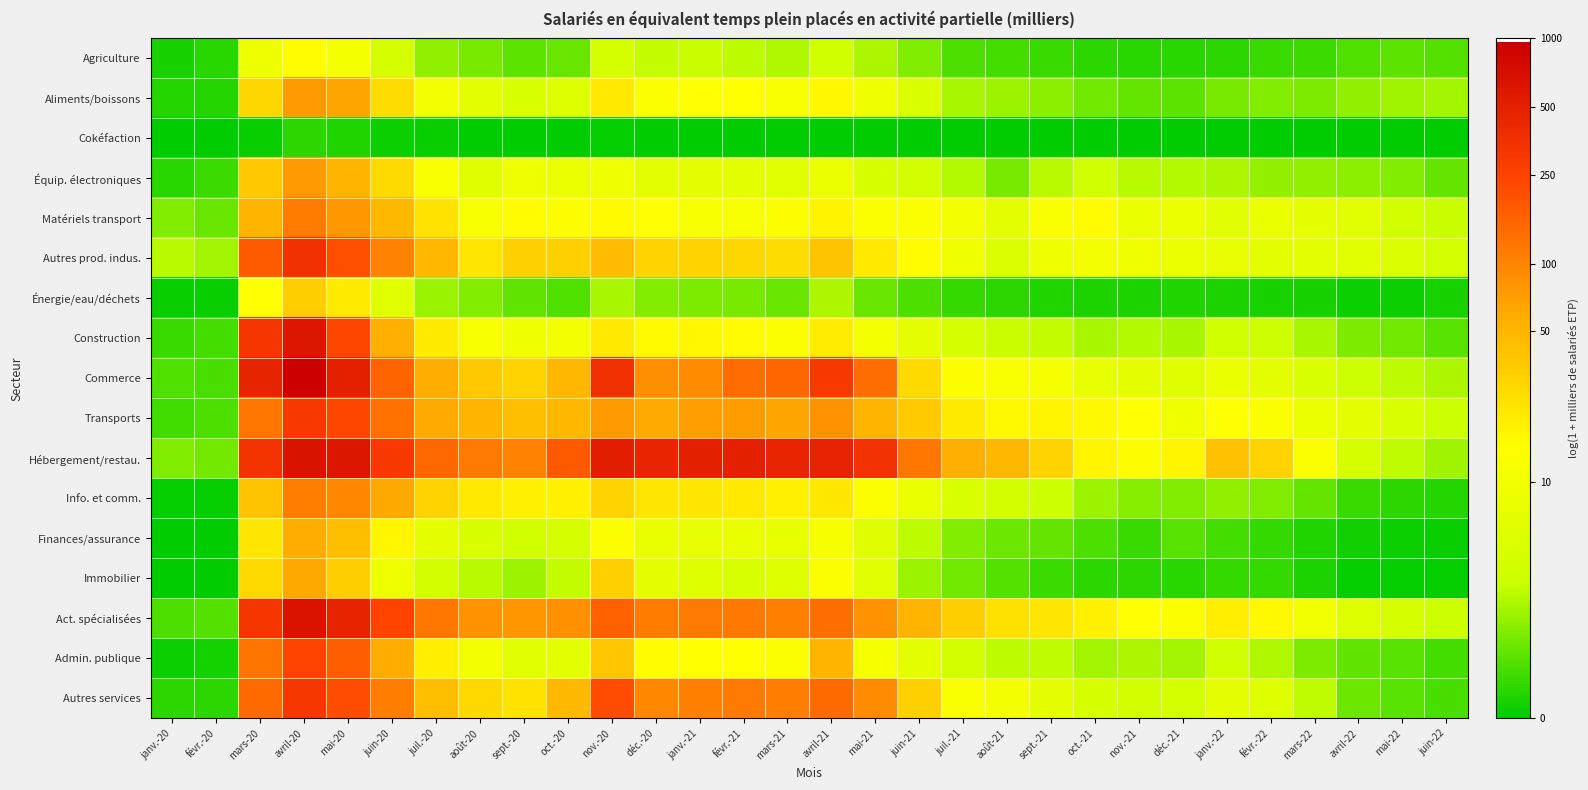

Which has a higher value, nov.-20 or juin-20?

juin-20